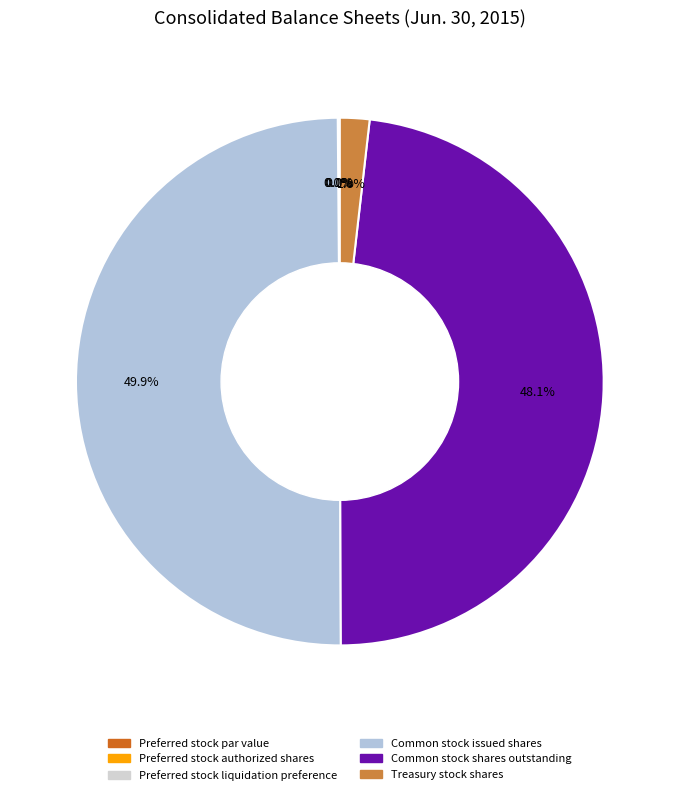

What is the change in value from Preferred stock par value to Common stock shares outstanding?

+12195830